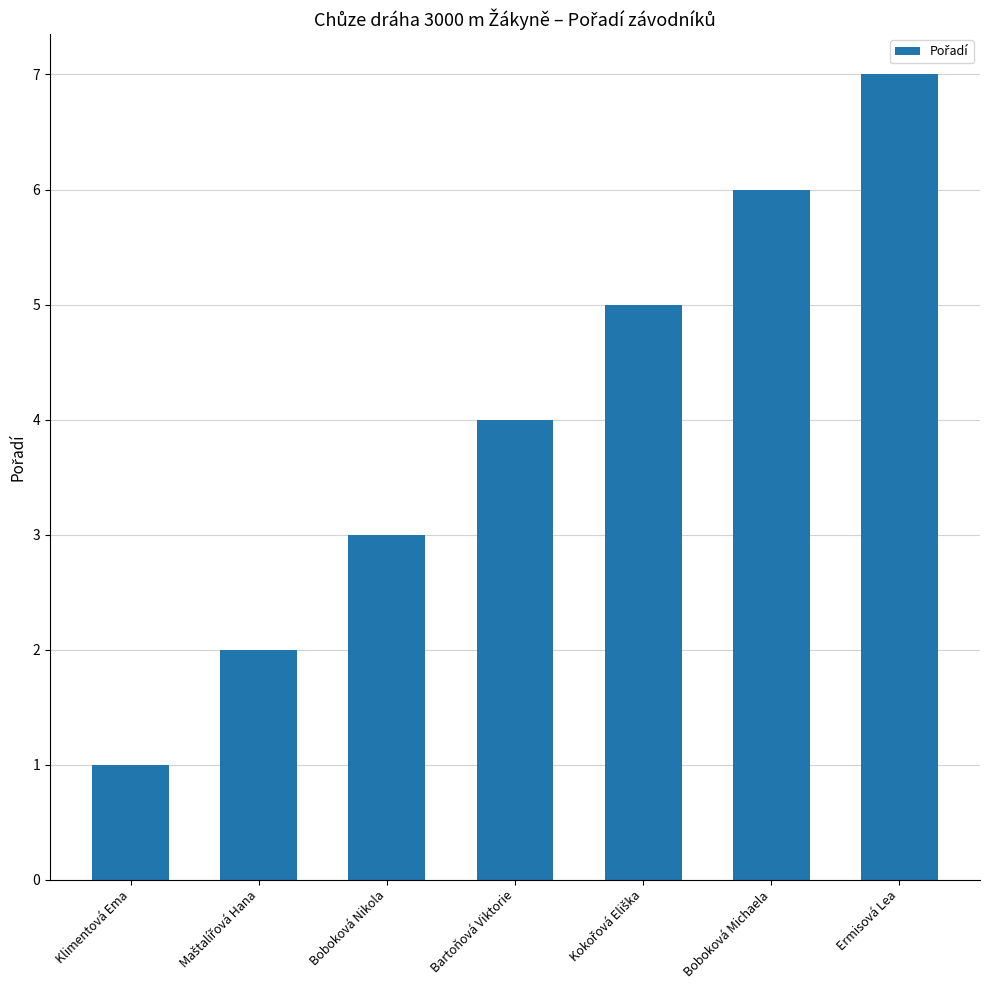

The value at Boboková Michaela is 1. True or false?

False